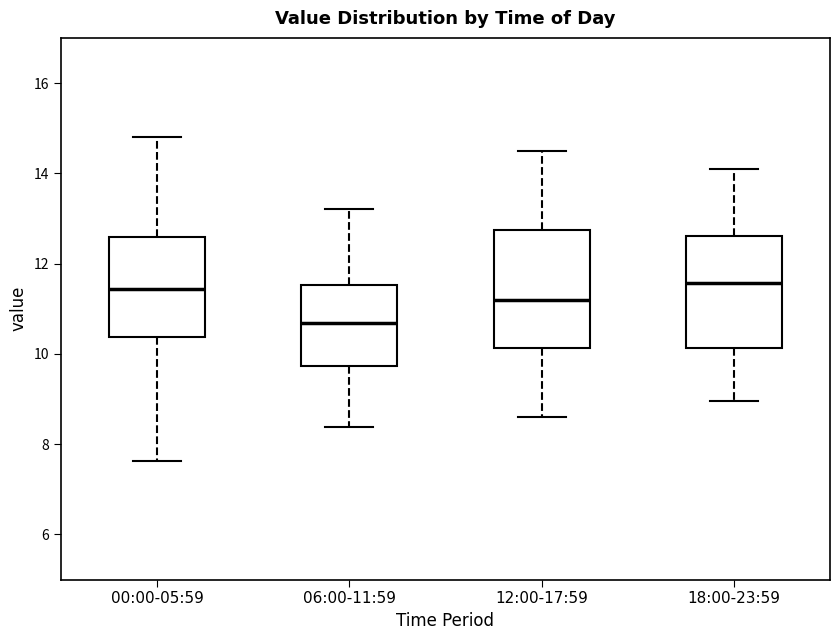

Reading left to right, read every box against the y-axis: the position of its median line, the range the box covers, and the ends of its whiskers. The values are not printed on the chart, so give them approximately, as read against the axis.

00:00-05:59: median 11.4, box 10.4 to 12.6, whiskers 7.6 to 14.8
06:00-11:59: median 10.6, box 9.8 to 11.6, whiskers 8.4 to 13.2
12:00-17:59: median 11.2, box 10.2 to 12.8, whiskers 8.6 to 14.6
18:00-23:59: median 11.6, box 10.2 to 12.6, whiskers 9.0 to 14.2